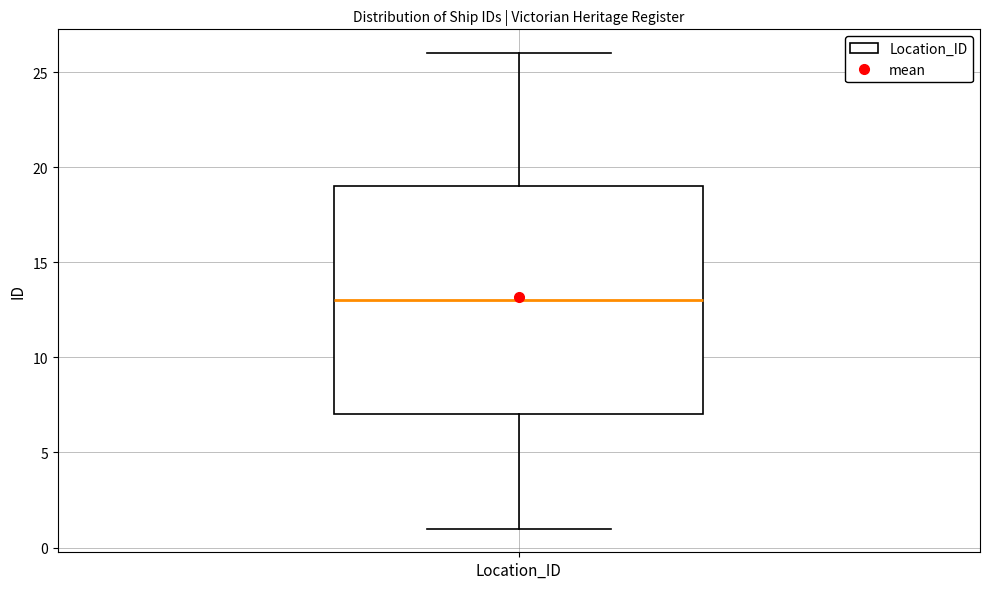

Read this box plot against the y-axis: the position of the median line, the range covered by the box, and the ends of both whiskers. The values are not printed on the chart, so give them approximately, as read against the axis.

median 13, box 7 to 19, whiskers 1 to 26